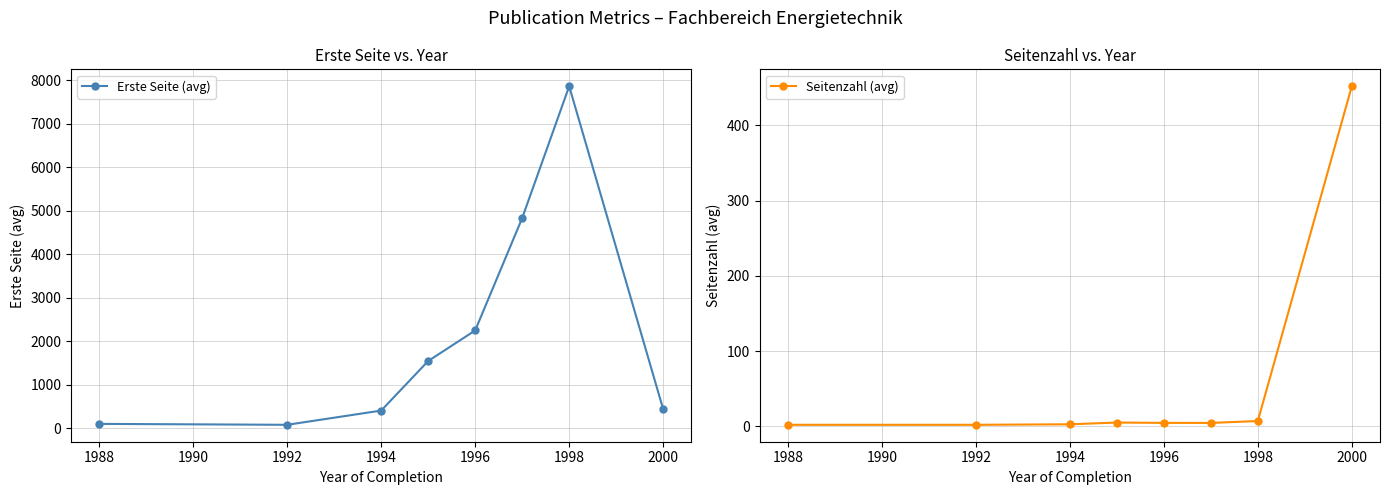

How many times do Seitenzahl (avg) and Erste Seite (avg) cross each other?

1